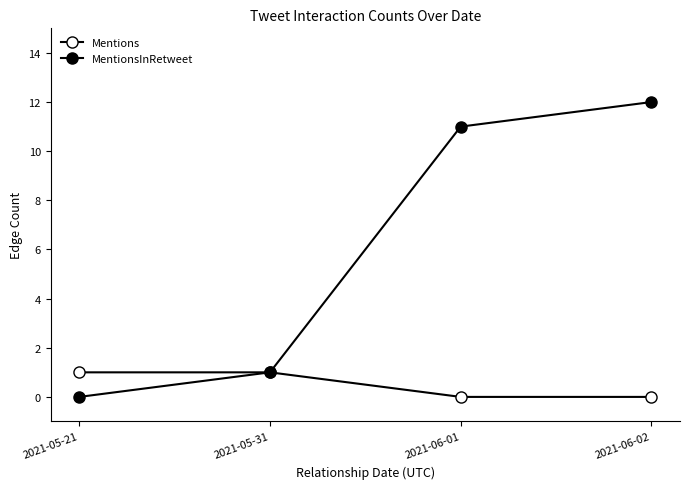

The value of MentionsInRetweet at 2021-06-01 is 11. True or false?

True